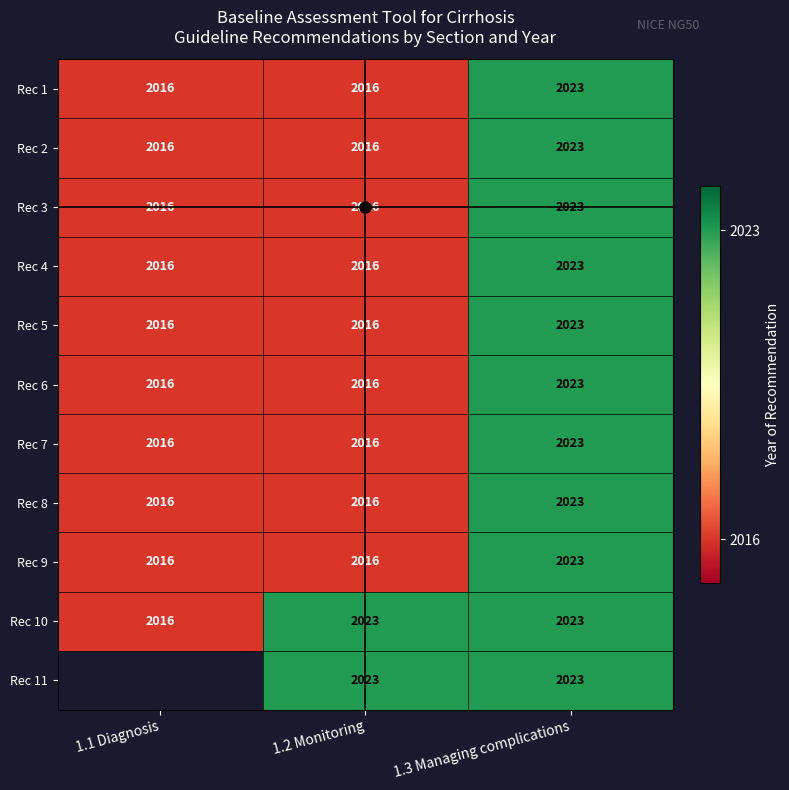

Count the Rec 1 values in the range 2016 to 2023.

3